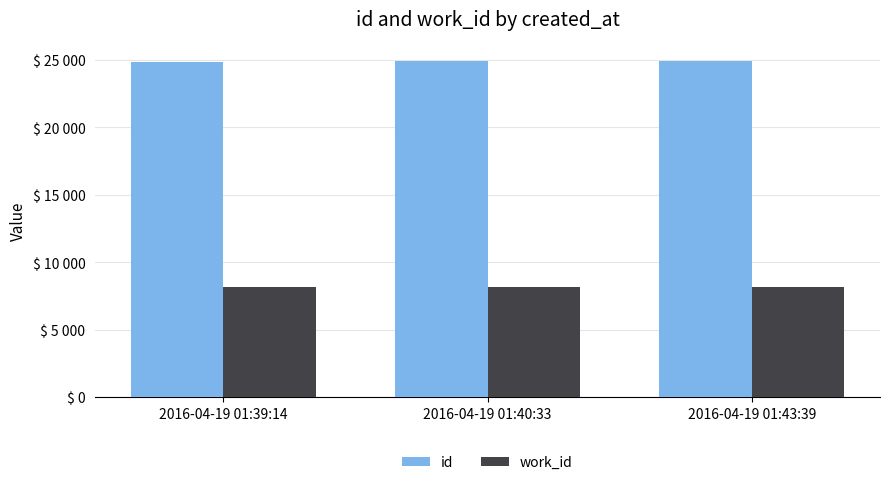

What is the total value across all series at 2016-04-19 01:43:39?

33032